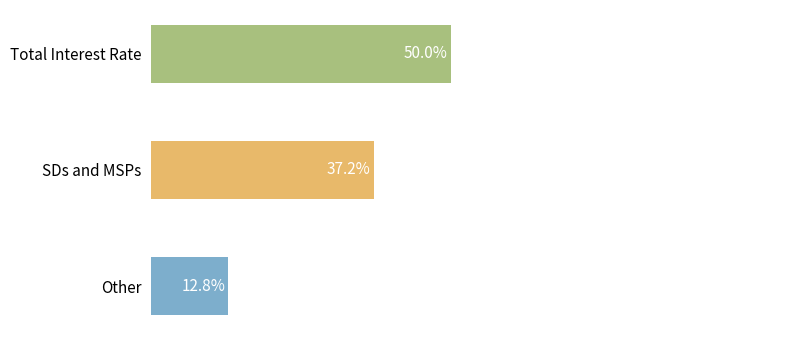

How many groups of bars are there?

3